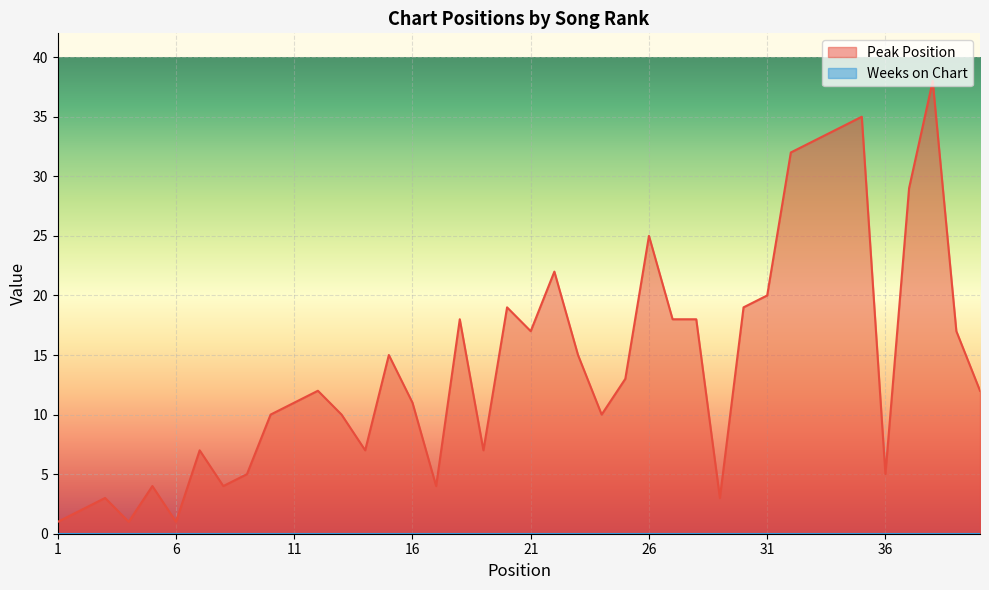

Rank the categories by value from highest to lowest.

38, 35, 34, 33, 32, 37, 26, 22, 31, 20, 30, 18, 27, 28, 21, 39, 15, 23, 25, 12, 40, 11, 16, 10, 13, 24, 7, 14, 19, 9, 36, 5, 8, 17, 3, 29, 2, 1, 4, 6